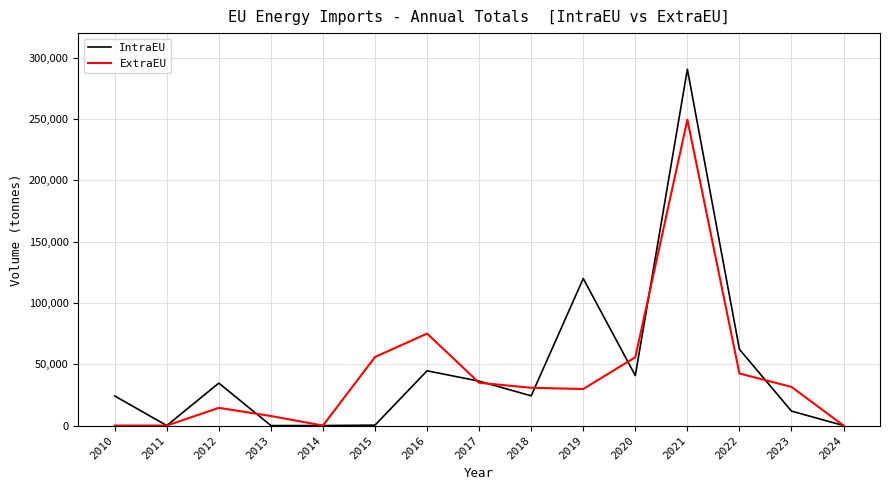

At 2015, list the series in order from smallest to largest.

IntraEU, ExtraEU